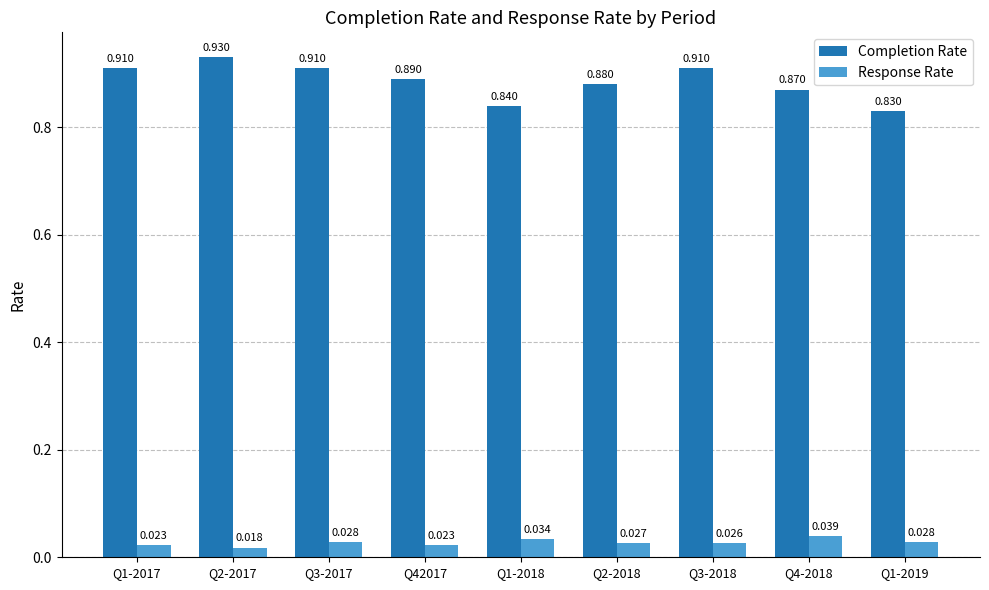

Rank the series by their average value, from highest to lowest.

Completion Rate, Response Rate